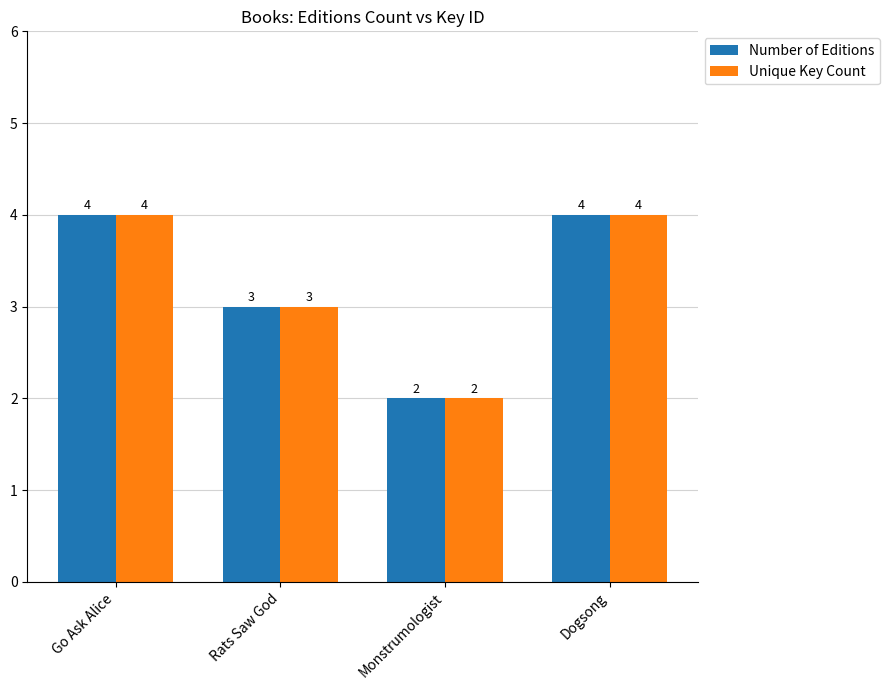

What is the difference between the Number of Editions values at Rats Saw God and Go Ask Alice?

1